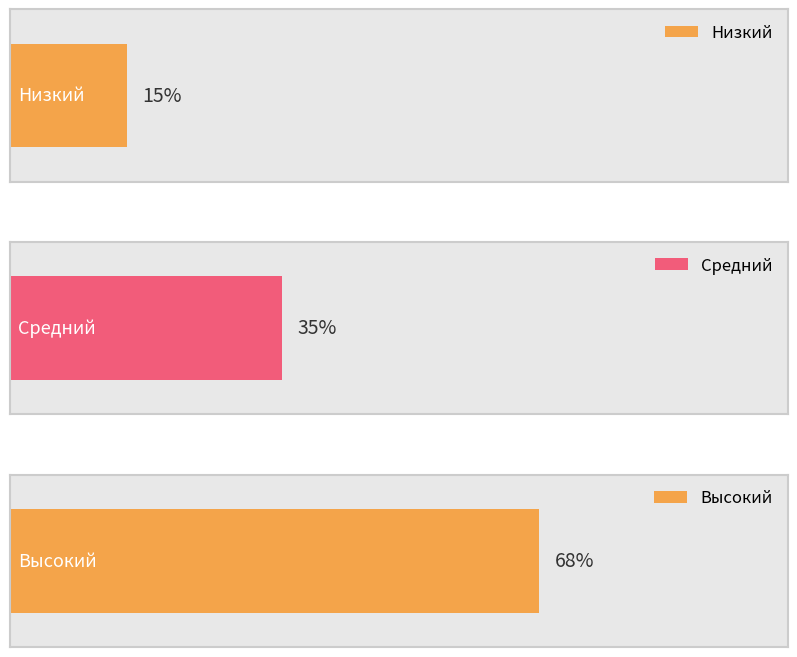

Rank the categories by value from lowest to highest.

Низкий, Средний, Высокий